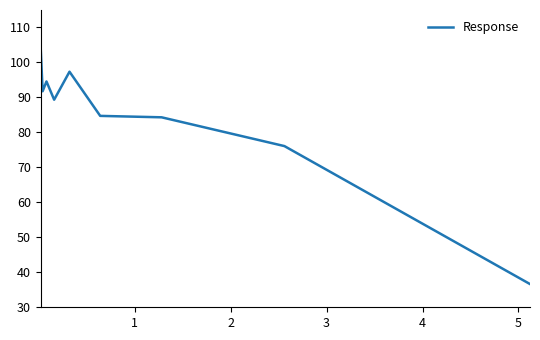

What is the difference between the second highest and second lowest values?

21.3